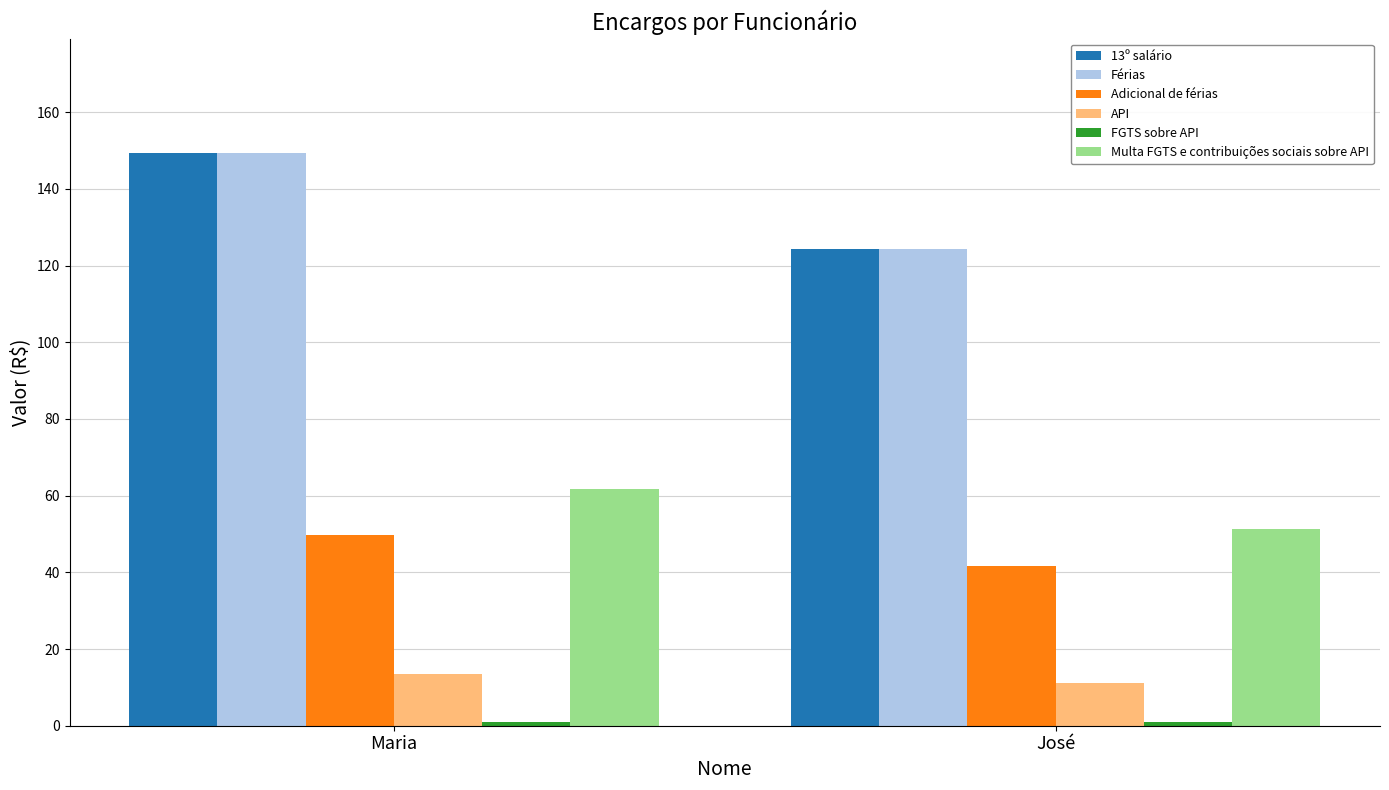

How many data points does each series have?

2